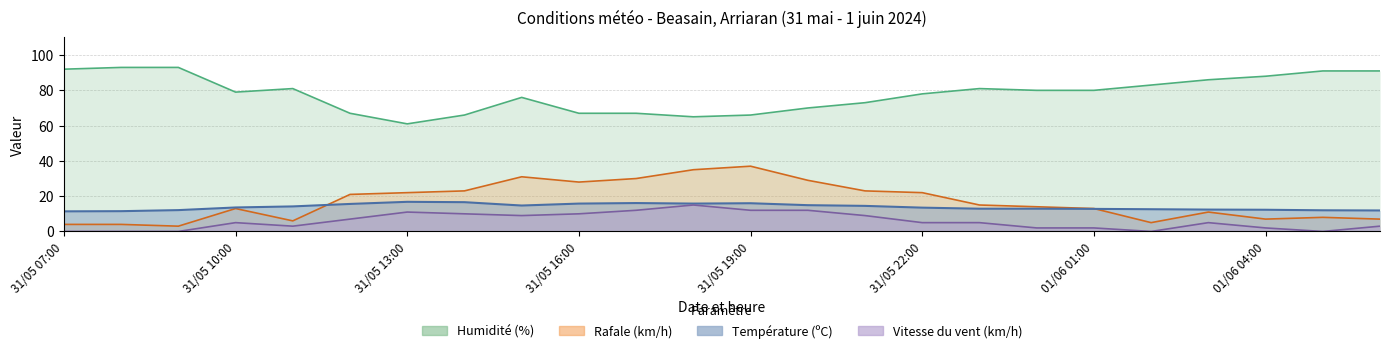

True or false: Rafale (km/h) and Humidité (%) cross at least once.

False